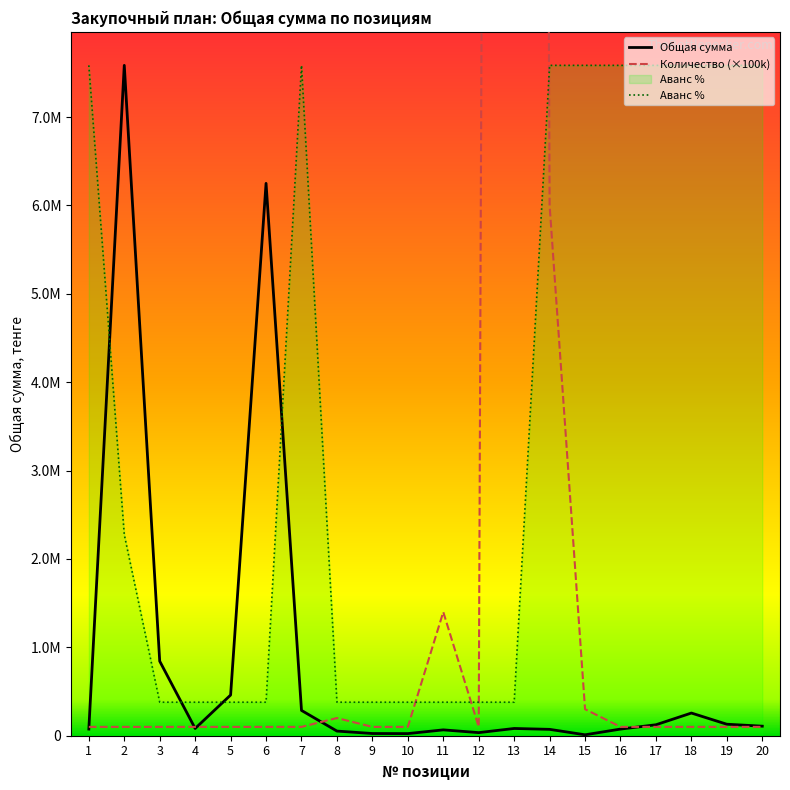

Does the chart display data point markers on the line(s)?

No